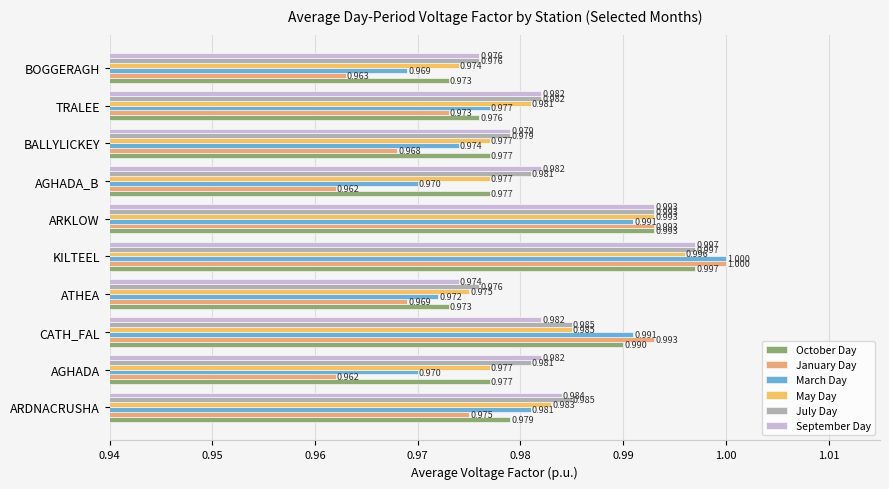

Reading left to right, what are all the values shown in this chart?

October Day: 1.0	1.0	1.0	1.0	1.0	1.0	1.0	1.0	1.0	1.0
January Day: 1.0	1.0	1.0	1.0	1.0	1.0	1.0	1.0	1.0	1.0
March Day: 1.0	1.0	1.0	1.0	1.0	1.0	1.0	1.0	1.0	1.0
May Day: 1.0	1.0	1.0	1.0	1.0	1.0	1.0	1.0	1.0	1.0
July Day: 1.0	1.0	1.0	1.0	1.0	1.0	1.0	1.0	1.0	1.0
September Day: 1.0	1.0	1.0	1.0	1.0	1.0	1.0	1.0	1.0	1.0